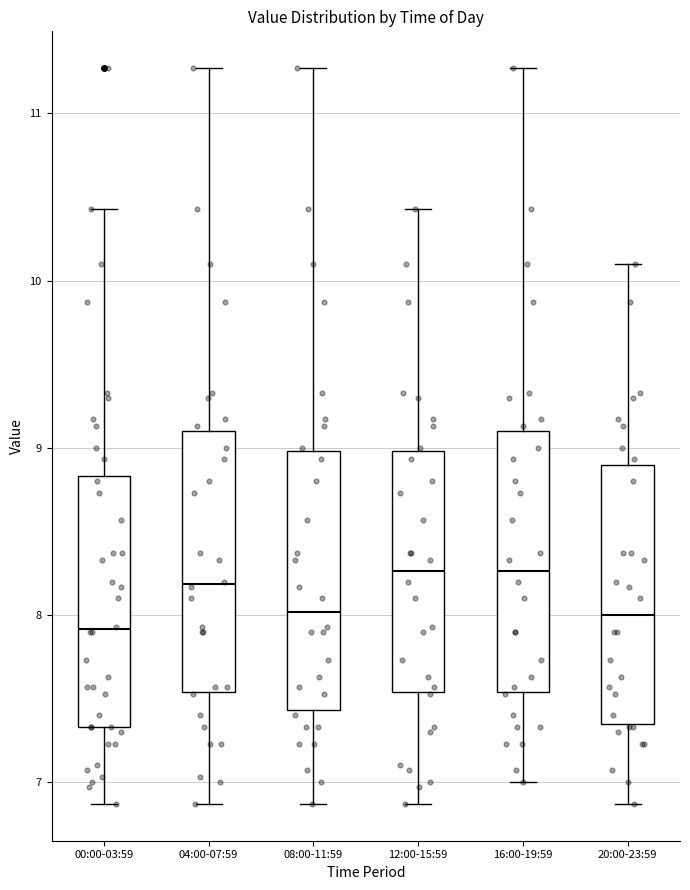

Reading left to right, read every box against the y-axis: the position of its median line, the range the box covers, and the ends of its whiskers. The values are not printed on the chart, so give them approximately, as read against the axis.

00:00-03:59: median 7.9, box 7.3 to 8.8, whiskers 6.9 to 10.4
04:00-07:59: median 8.2, box 7.5 to 9.1, whiskers 6.9 to 11.3
08:00-11:59: median 8.0, box 7.4 to 9.0, whiskers 6.9 to 11.3
12:00-15:59: median 8.3, box 7.5 to 9.0, whiskers 6.9 to 10.4
16:00-19:59: median 8.3, box 7.5 to 9.1, whiskers 7.0 to 11.3
20:00-23:59: median 8.0, box 7.3 to 8.9, whiskers 6.9 to 10.1